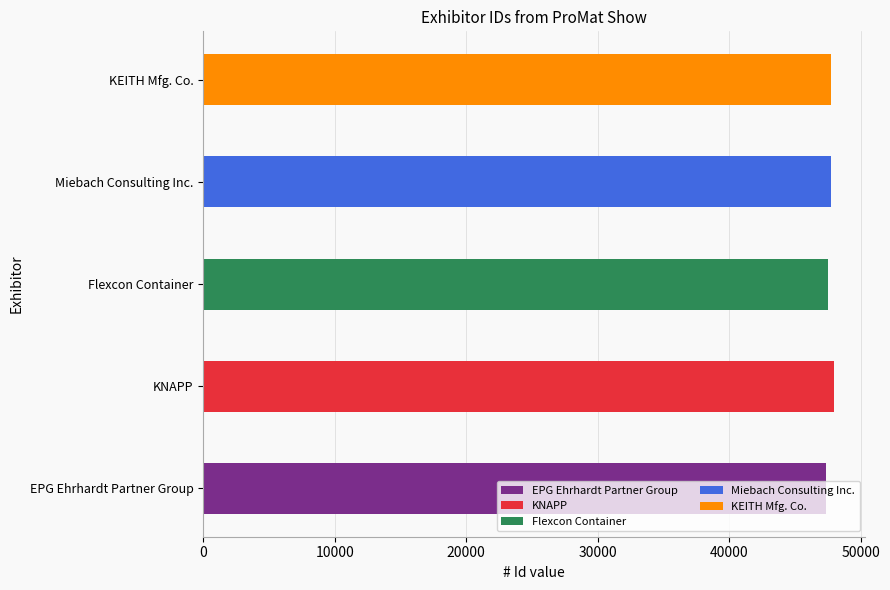

Reading right to left, what are all the values shown in this chart?

47753	47739	47494	47940	47371